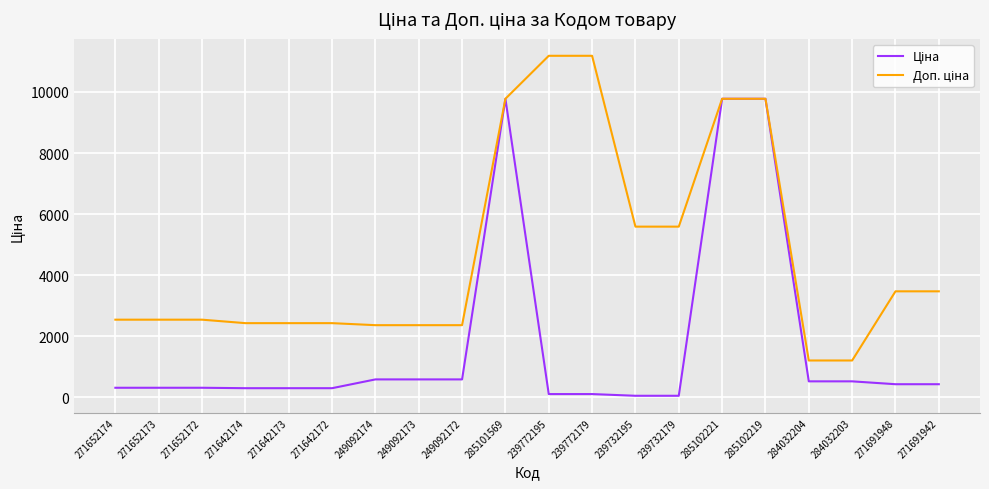

What is the total value across all series at 271691948?

3908.3